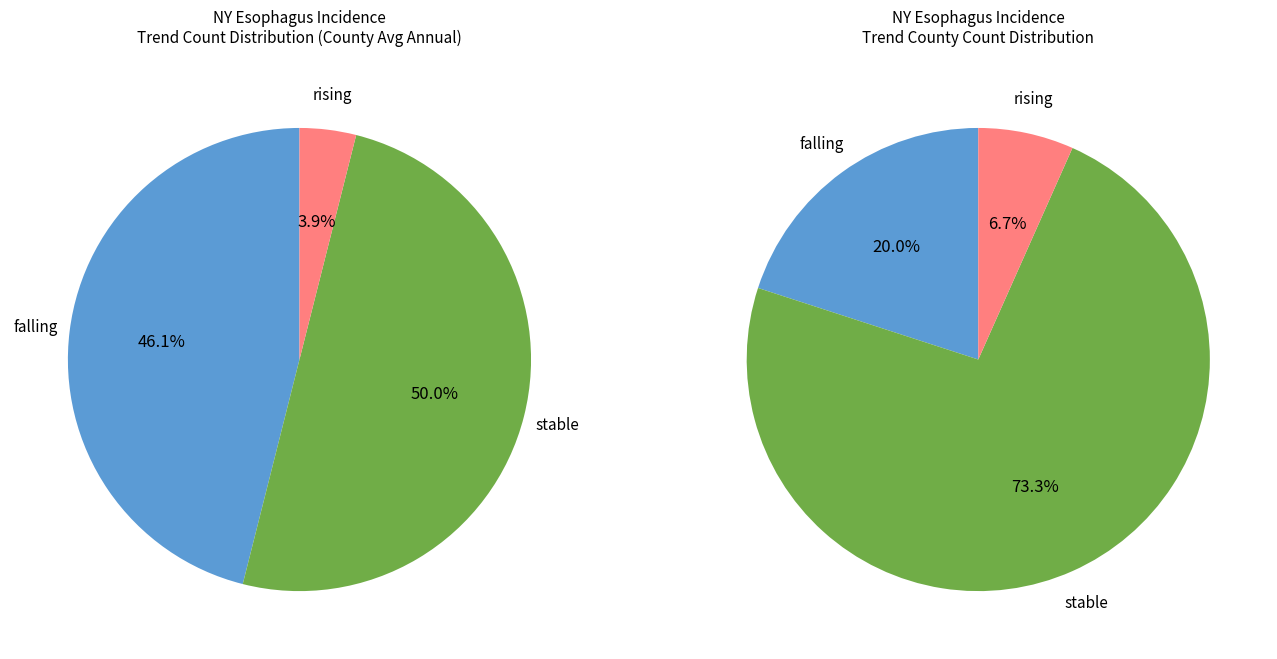

How many slices are in this pie chart?

3